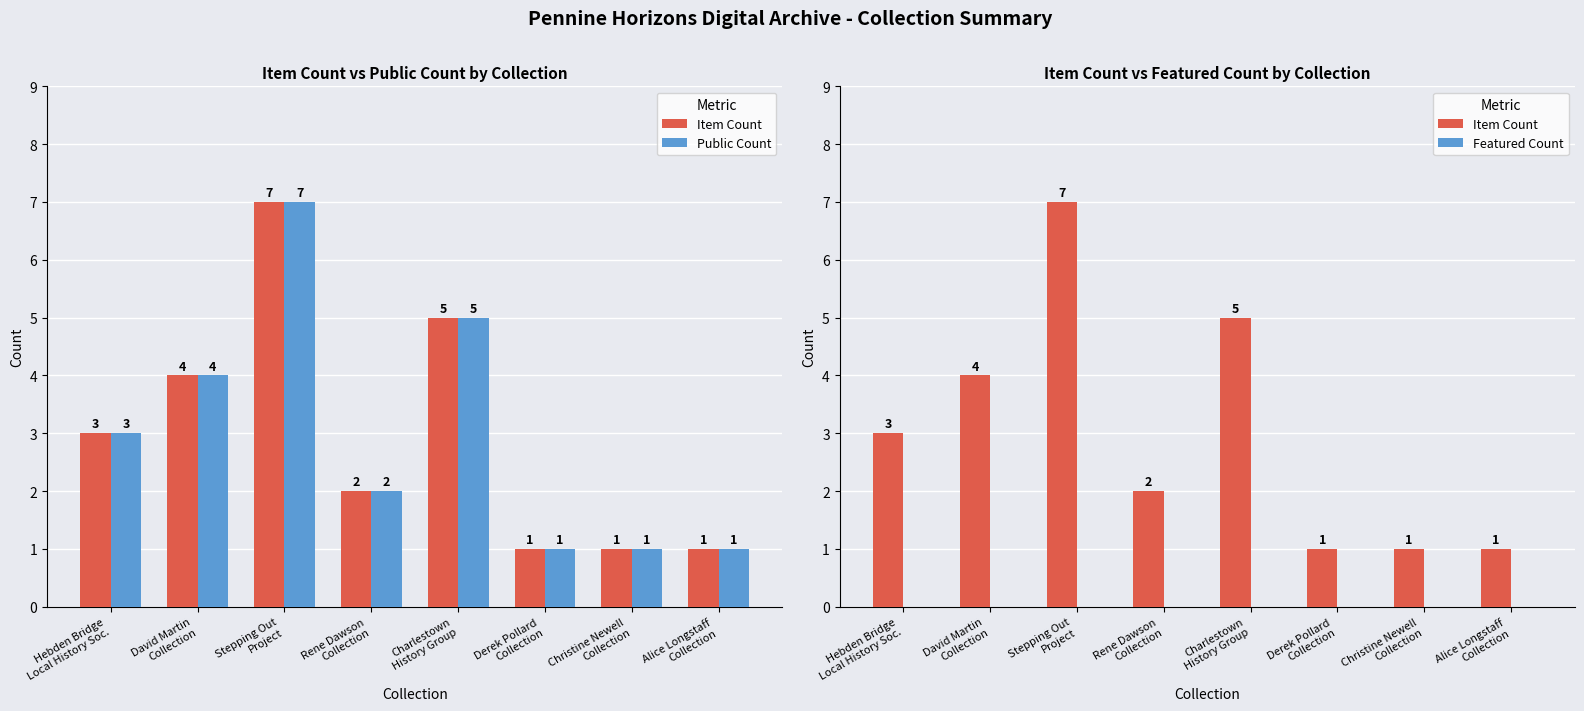

Which series changed the most between Stepping Out
Project and Derek Pollard
Collection?

Item Count